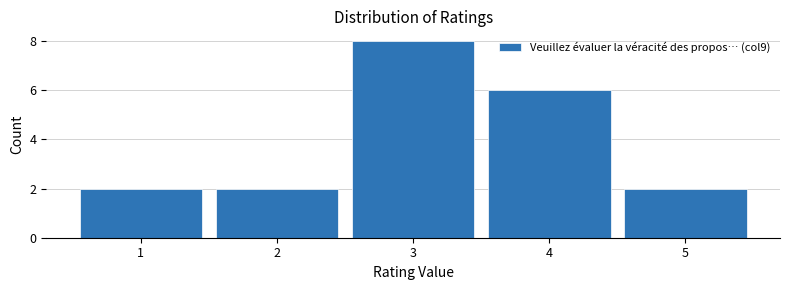

What is the height of the bar covering 1.5 to 2.5 on the x-axis? The values are not printed on the chart, so give them approximately, as read against the axis.

2